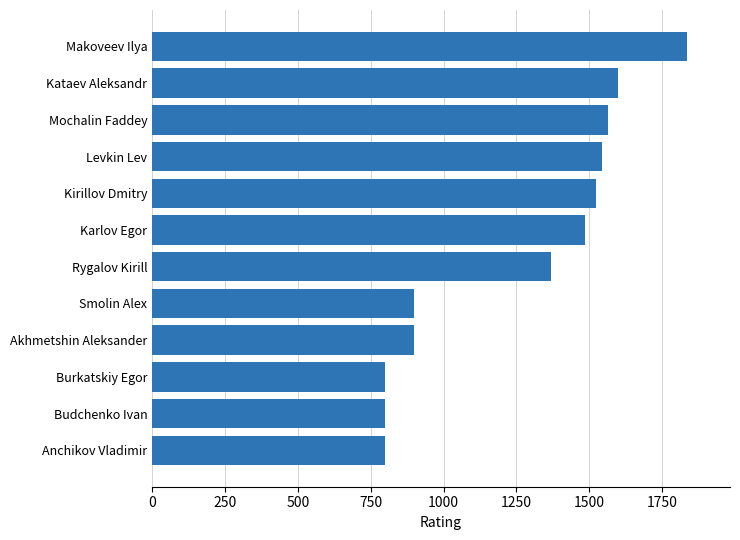

The chart shows a value of 1082 at Burkatskiy Egor. True or false?

False